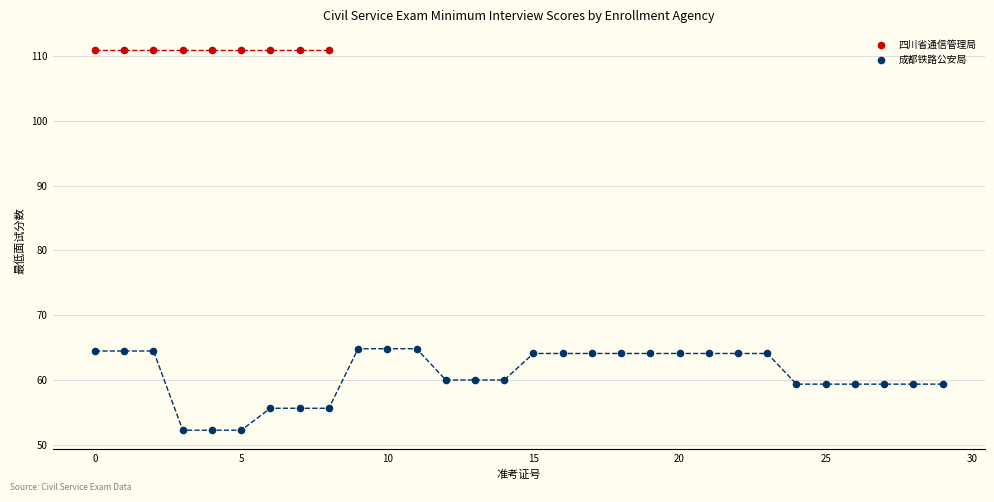

Which series reaches the maximum Y coordinate?

四川省通信管理局